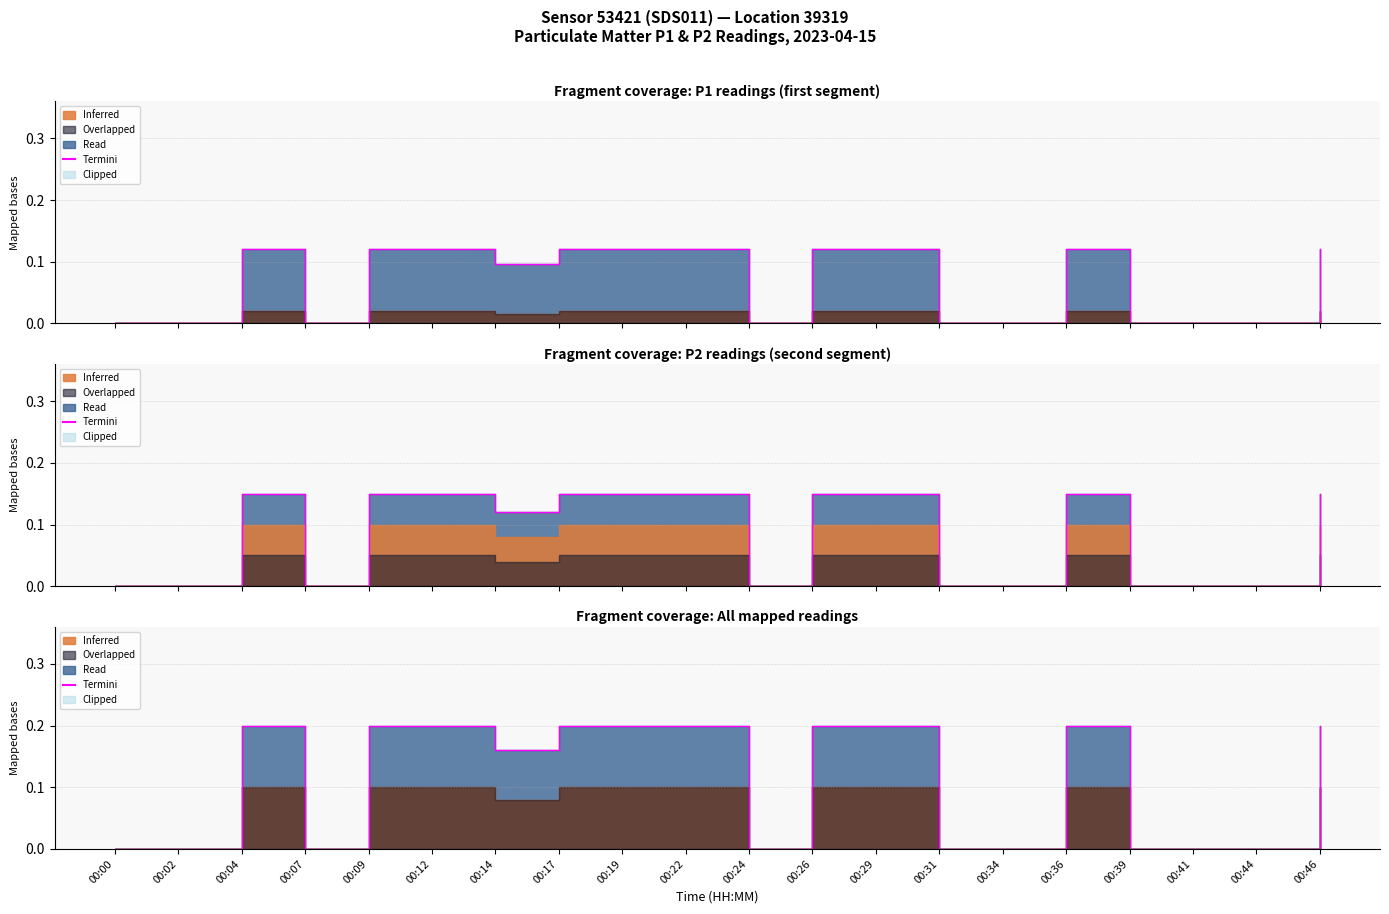

How many data points does each series have?

20